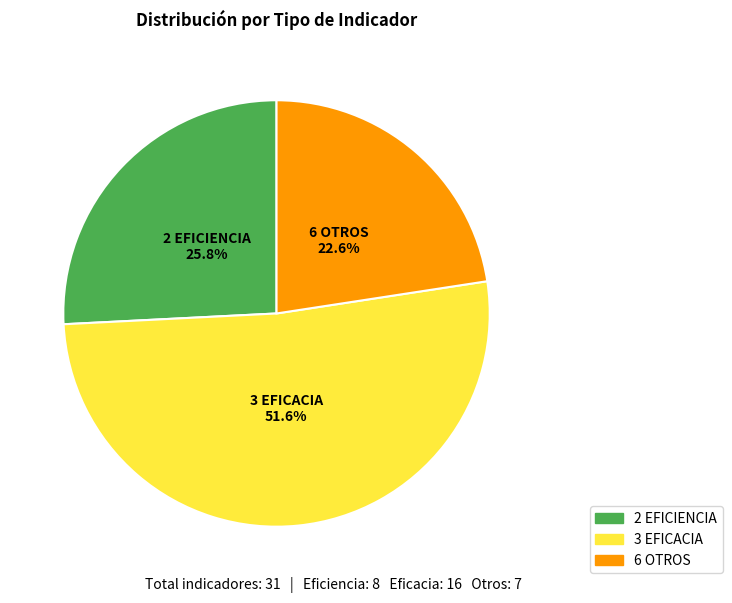

To the nearest percent, what is the average slice percentage?

33%